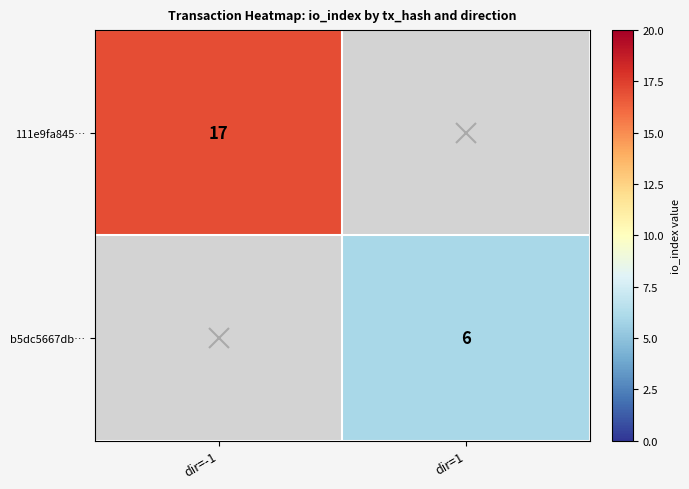

The 111e9fa845… series shows 31 at dir=-1. True or false?

False